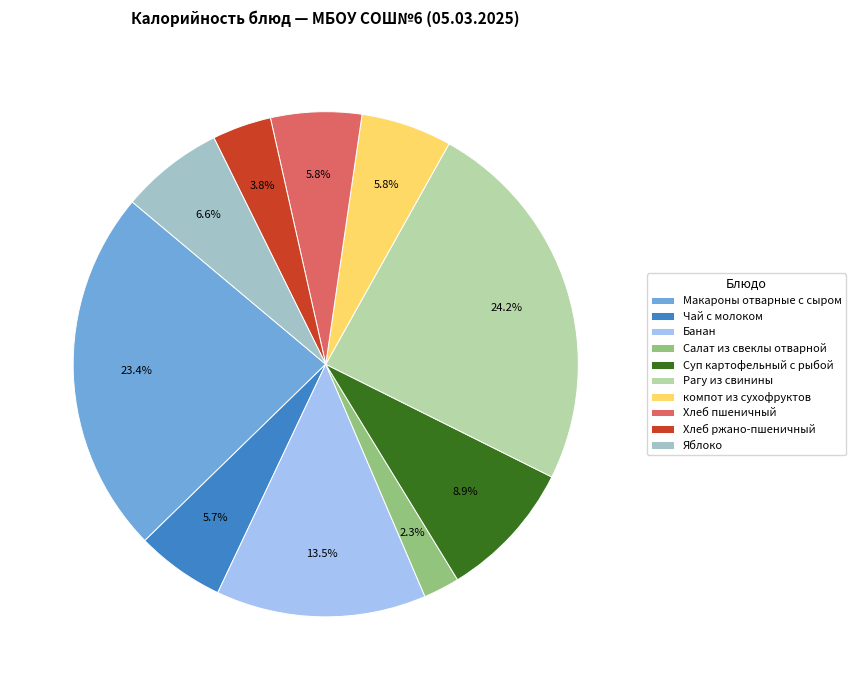

To the nearest percent, what is the average slice percentage?

10%